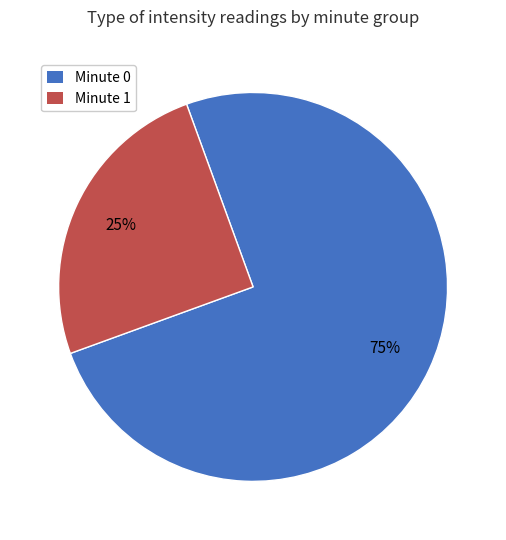

To the nearest percent, what is the difference between the largest and smallest slice percentages?

50%